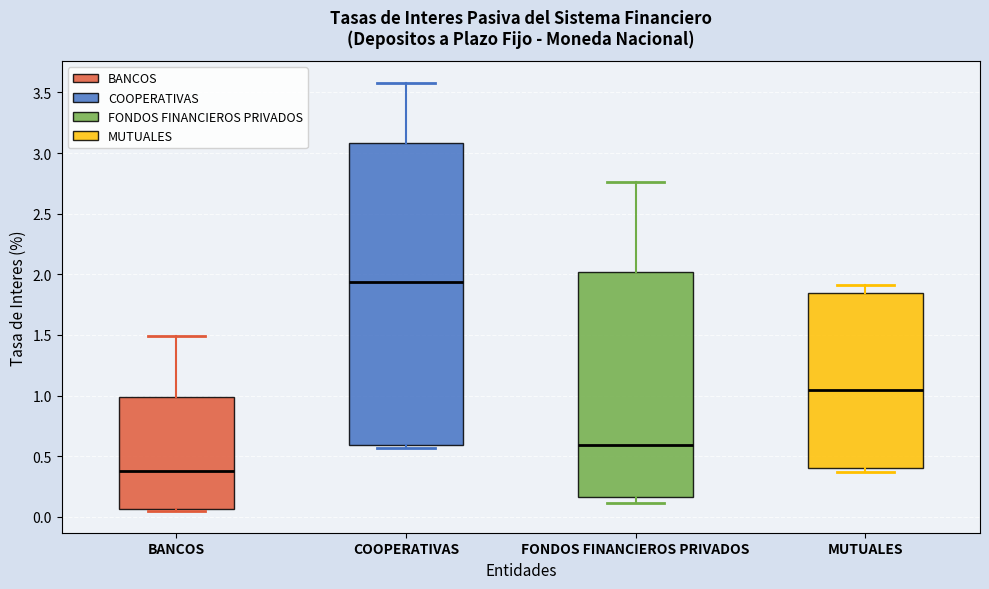

Where does the lower whisker of the box for FONDOS FINANCIEROS PRIVADOS end on the y-axis? The values are not printed on the chart, so give them approximately, as read against the axis.

0.10